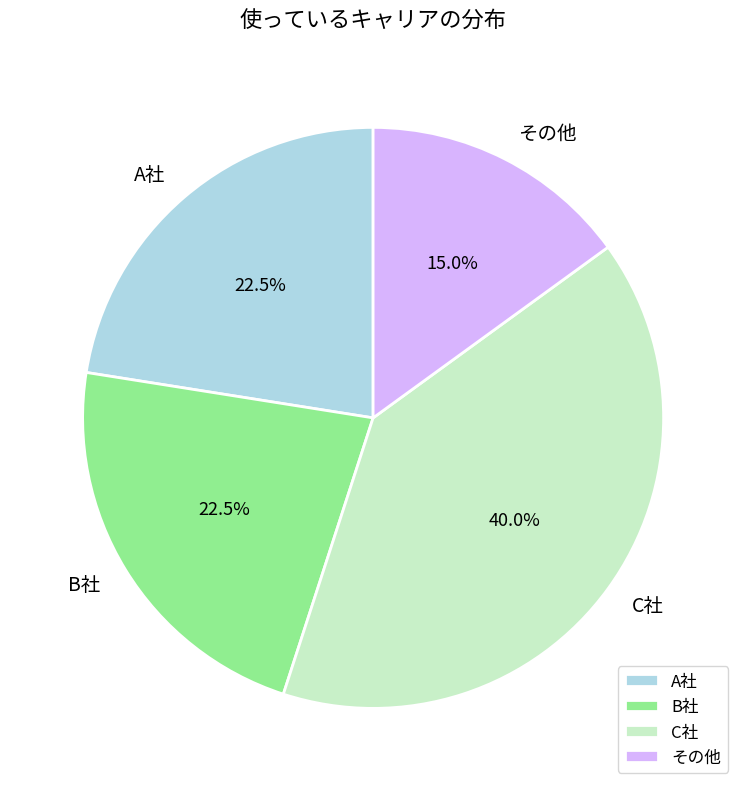

Which category has the biggest portion of the pie?

C社